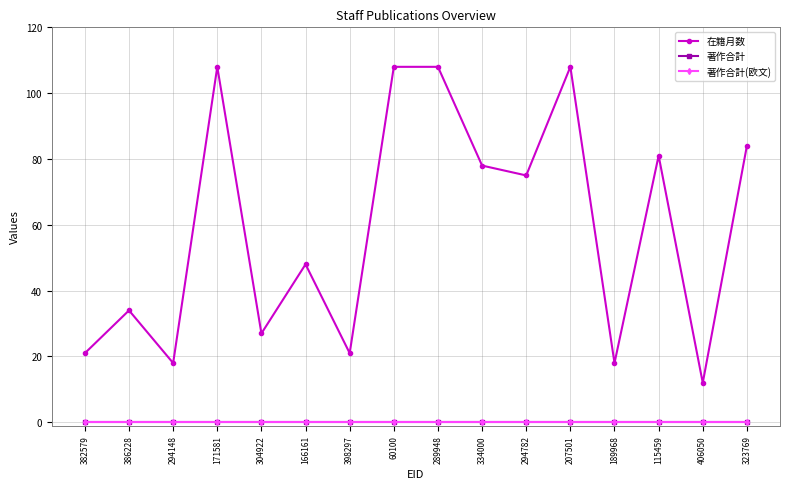

Is this an area chart (filled region under the line)?

No